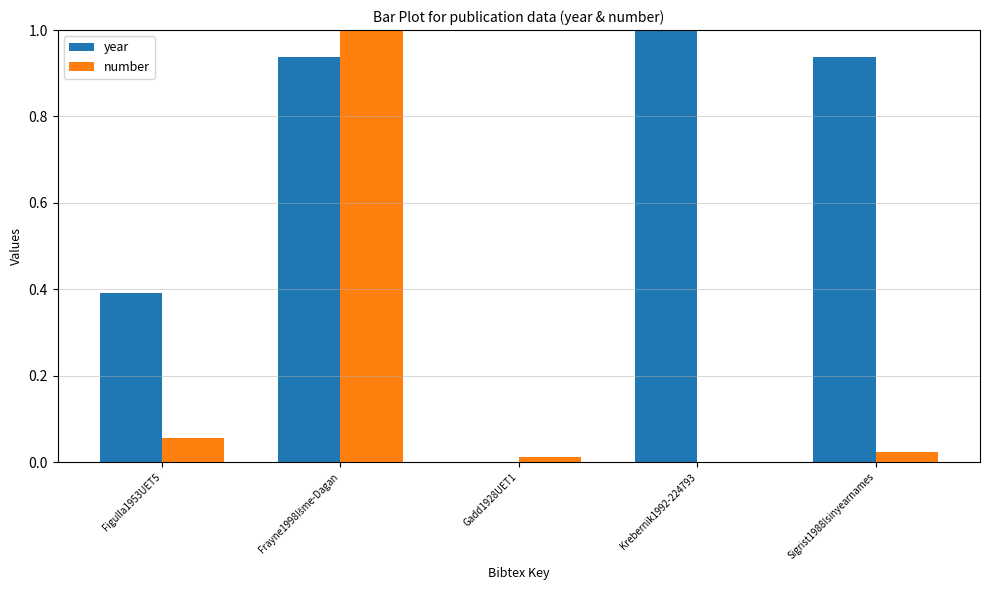

How many groups of bars are there?

5